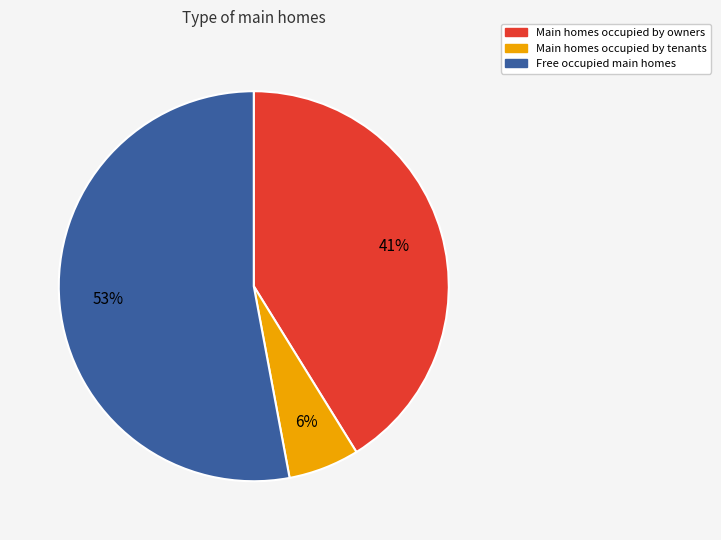

Approximately how many times larger is the value at Free occupied main homes compared to Main homes occupied by owners?

1.3